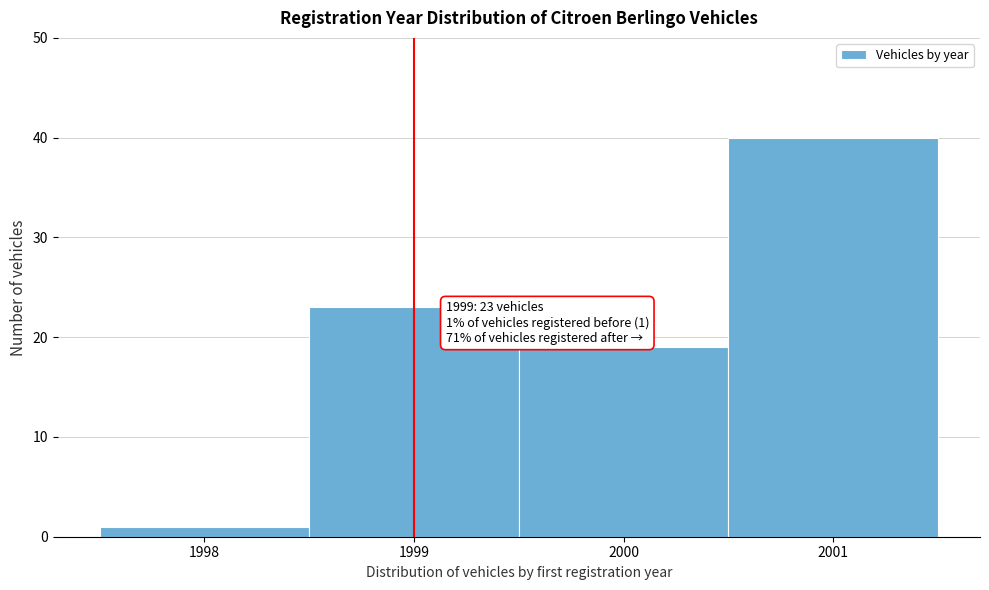

Over which range of the x-axis is the bar tallest?

2000.5 to 2001.5